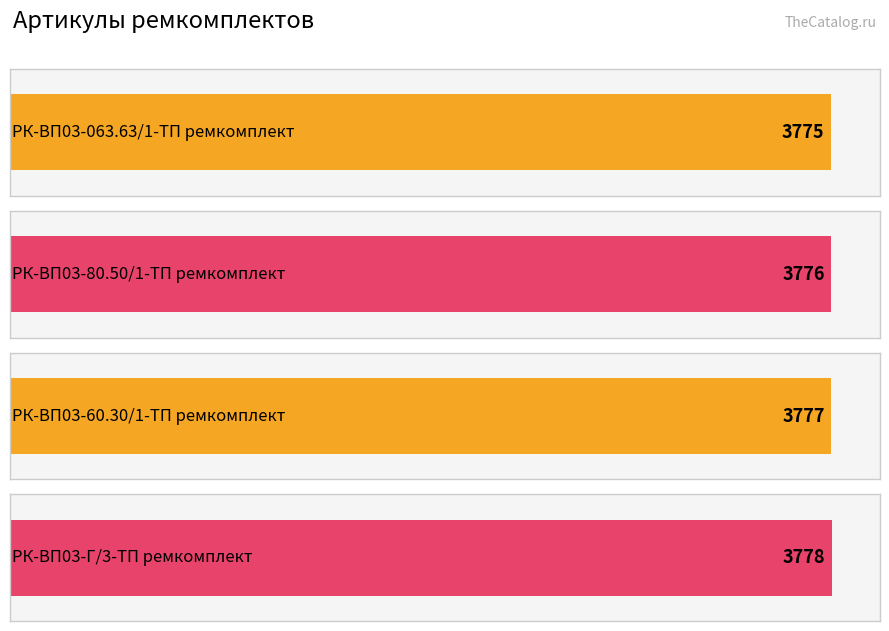

Where is the data nearest to the value 3776?

РК-ВП03-80.50/1-ТП ремкомплект